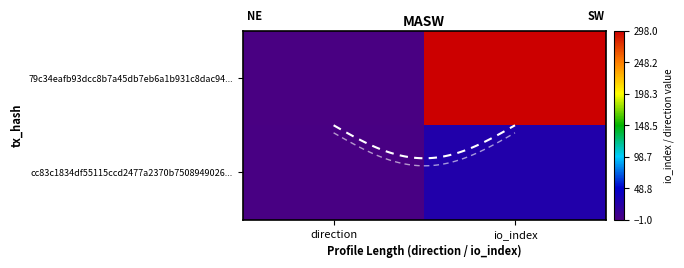

Which series changed the most between -1 and 1?

79c34eafb93dcc8b7a45db7eb6a1b931c8dac94